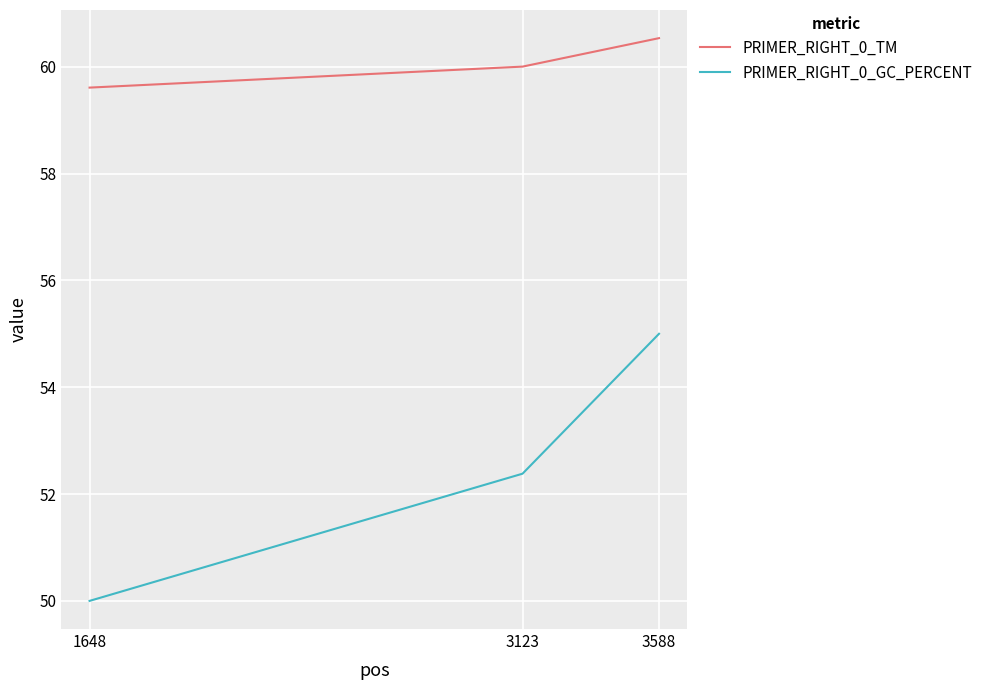

How many values in the PRIMER_RIGHT_0_GC_PERCENT series exceed 52?

2